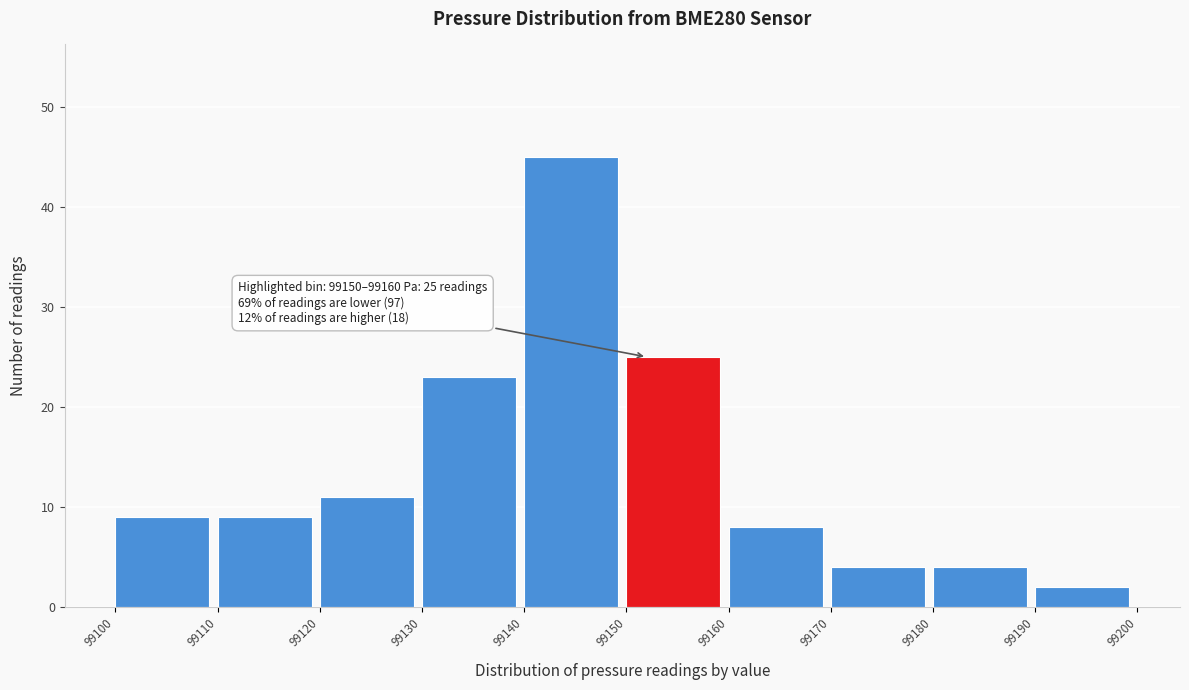

Which range on the x-axis has the tallest bar?

99140 to 99150